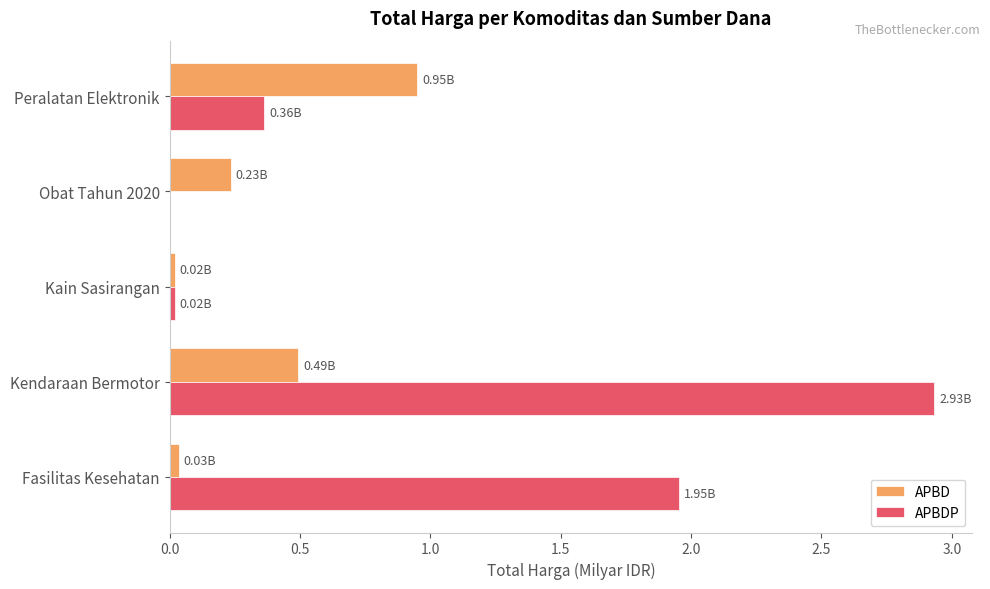

Which series has the largest total across all categories?

APBDP